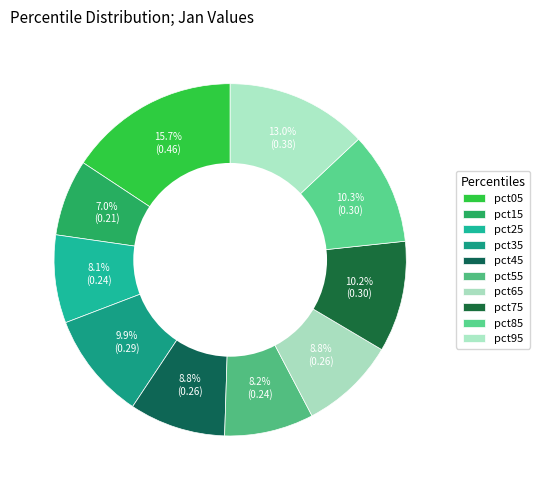

Does pct05 represent more than half of the total?

No